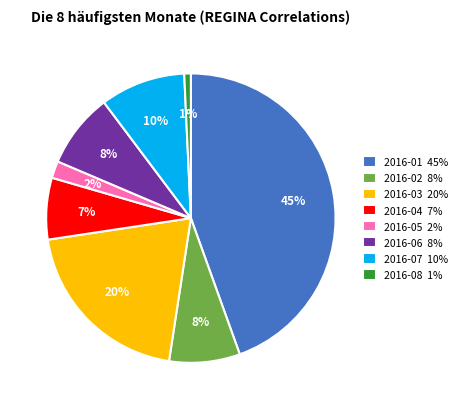

The 2016-05 slice represents 2% of the pie. True or false?

True